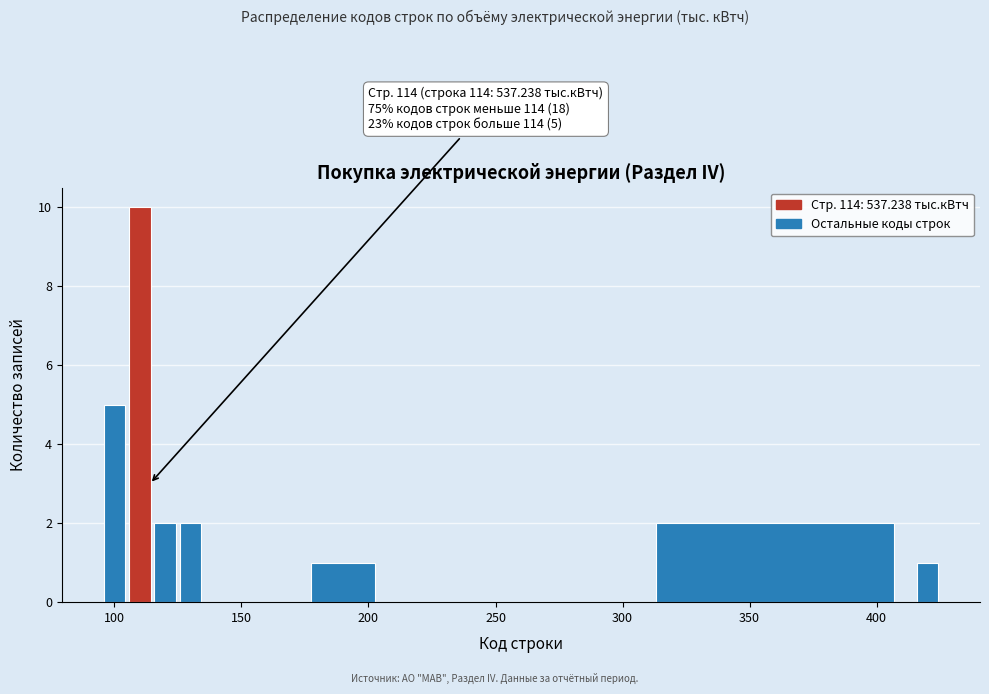

Read against the x-axis, roughly where is the centre of the tallest bar?

110